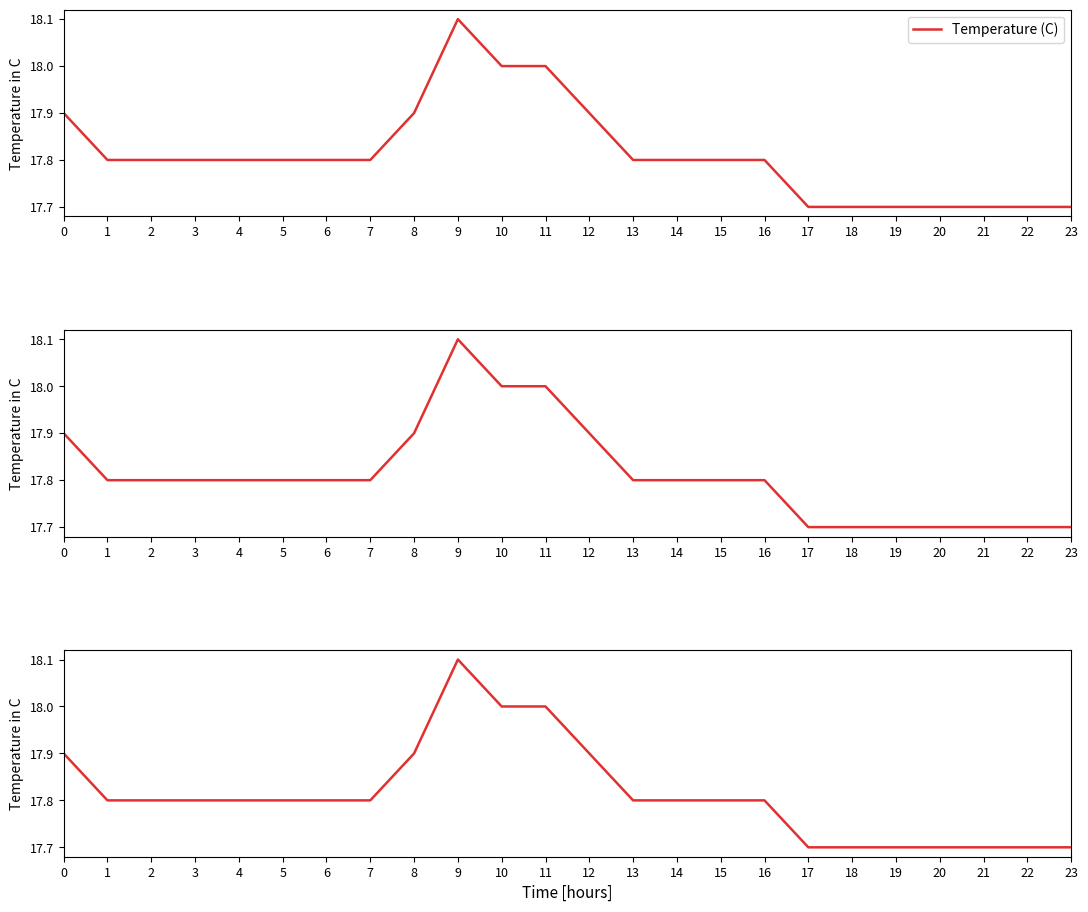

Between 3 and 13, which is larger?

3